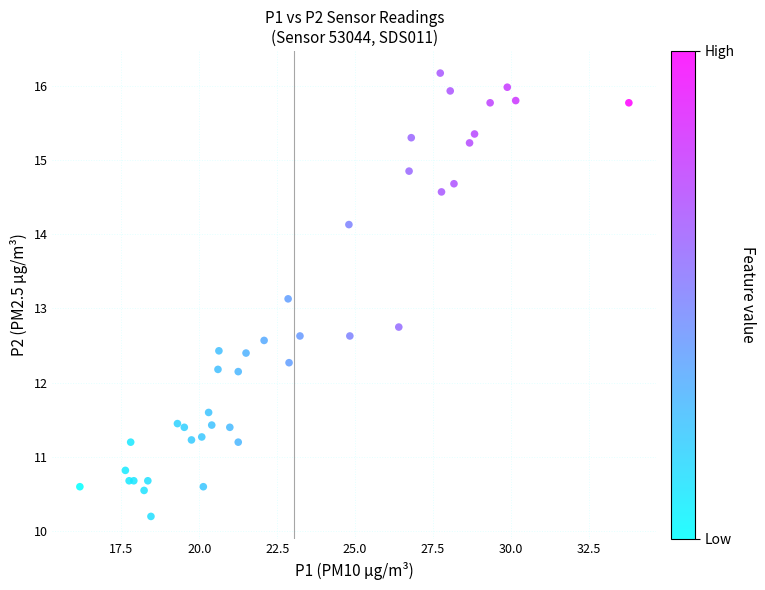

What Y value in the scatter plot is closest to 13?

13.1